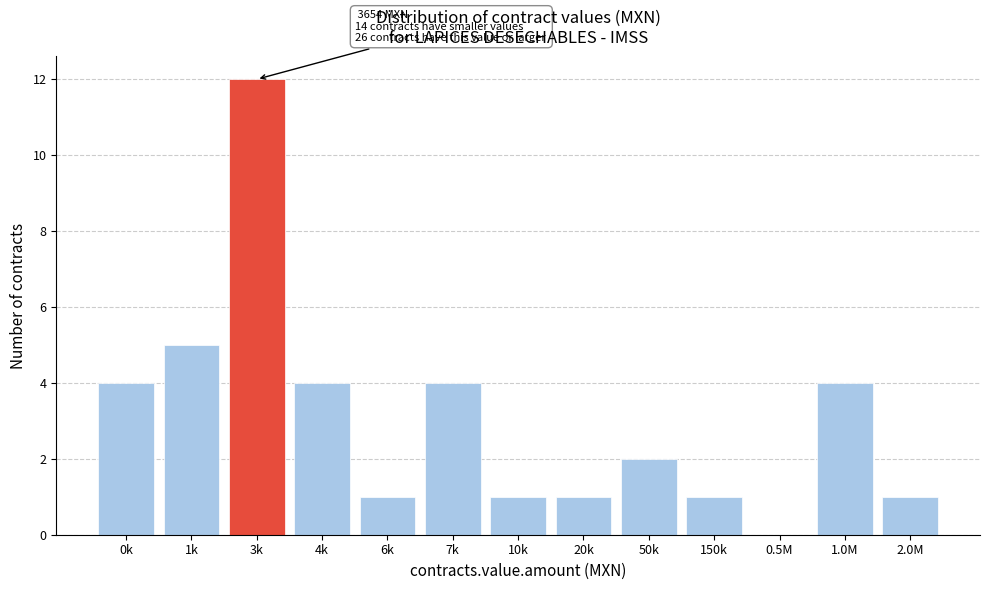

Reading right to left, extract all data points from this chart.

2.0M=1	1.0M=4	0.5M=0	150k=1	50k=2	20k=1	10k=1	7k=4	6k=1	4k=4	3k=12	1k=5	0k=4